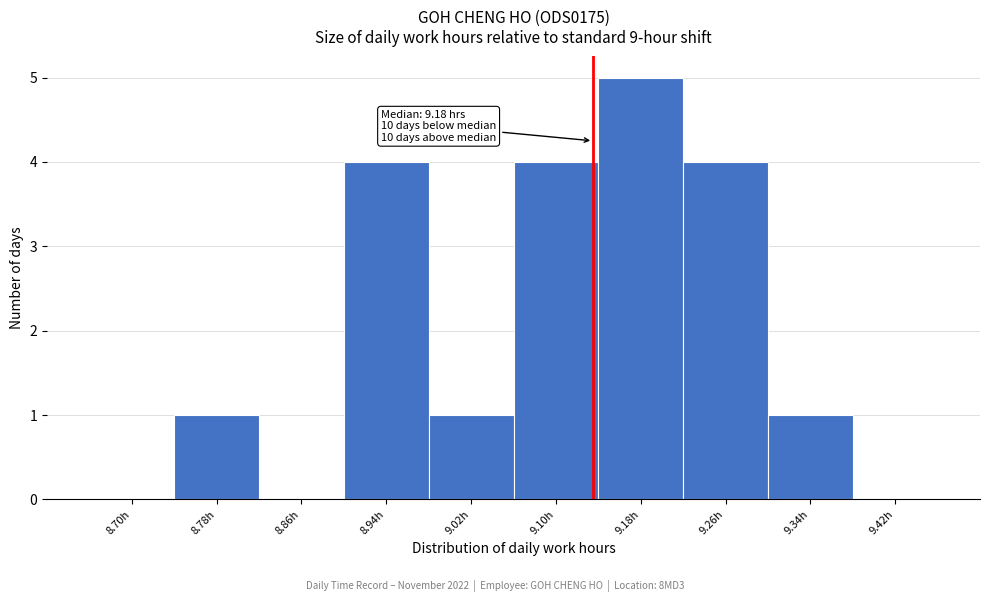

Reading left to right, what are all the values shown in this chart?

8.70h=0	8.78h=1	8.86h=0	8.94h=4	9.02h=1	9.10h=4	9.18h=5	9.26h=4	9.34h=1	9.42h=0